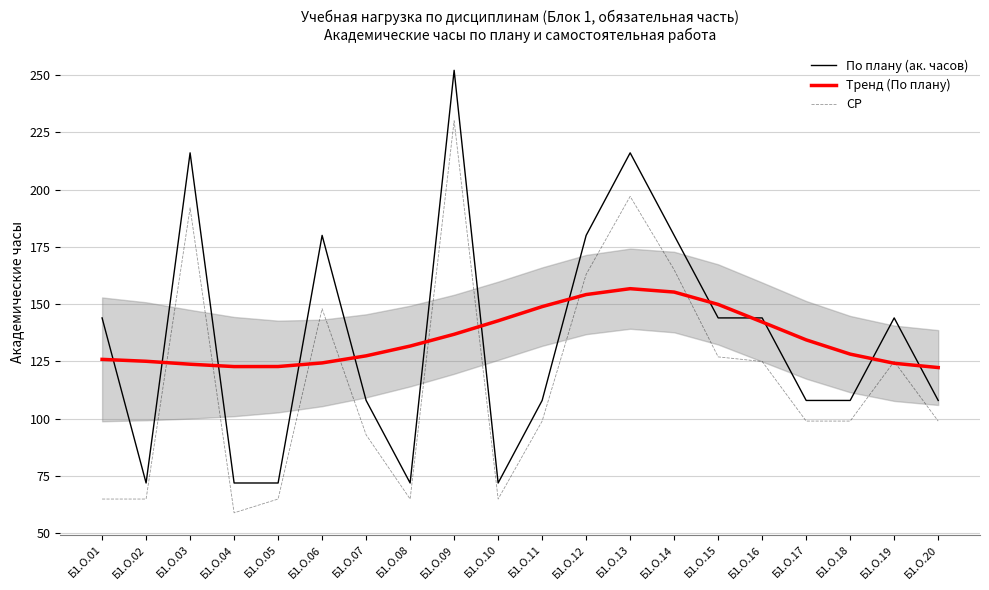

What is the value of the Тренд (По плану) point at the 19th from the left?

124.2